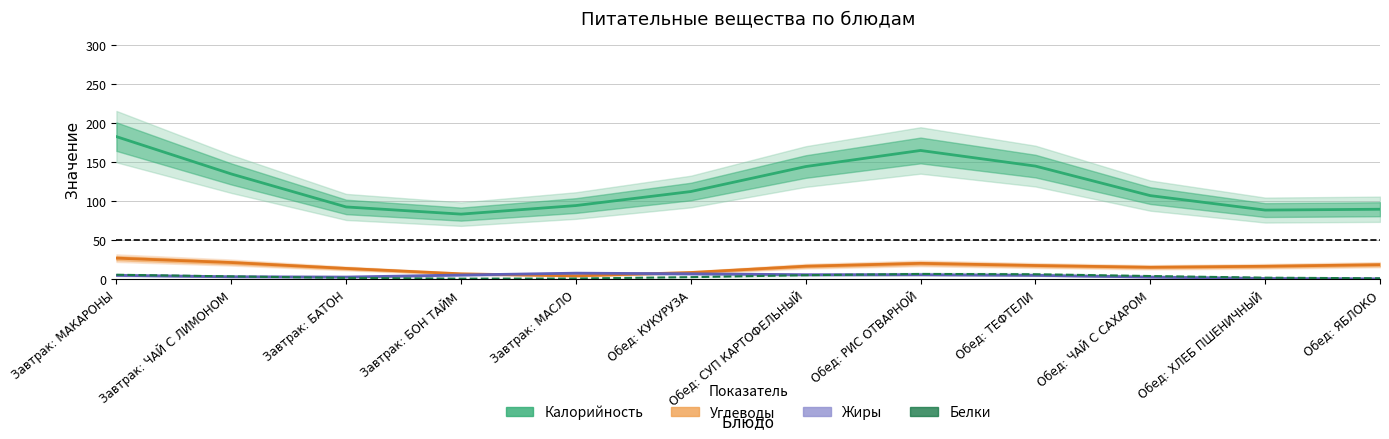

True or false: Калорийность and Белки cross at least once.

False